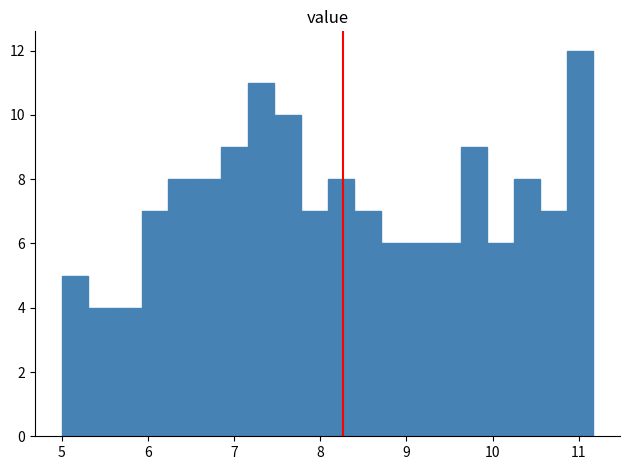

Read against the x-axis, roughly where is the centre of the tallest bar?

11.0